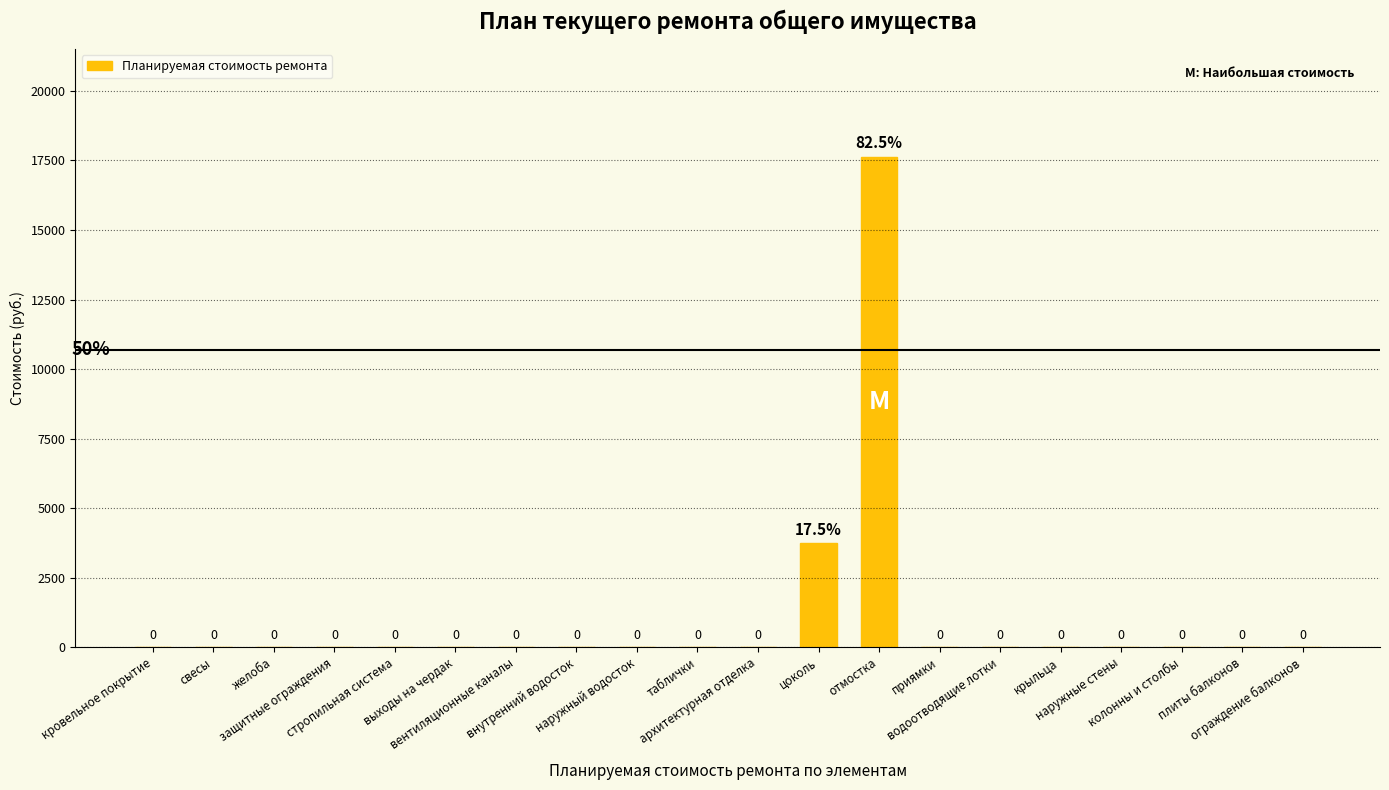

Reading left to right, extract all data points from this chart.

0.0	0.0	0.0	0.0	0.0	0.0	0.0	0.0	0.0	0.0	0.0	3742.2	17632.1	0.0	0.0	0.0	0.0	0.0	0.0	0.0